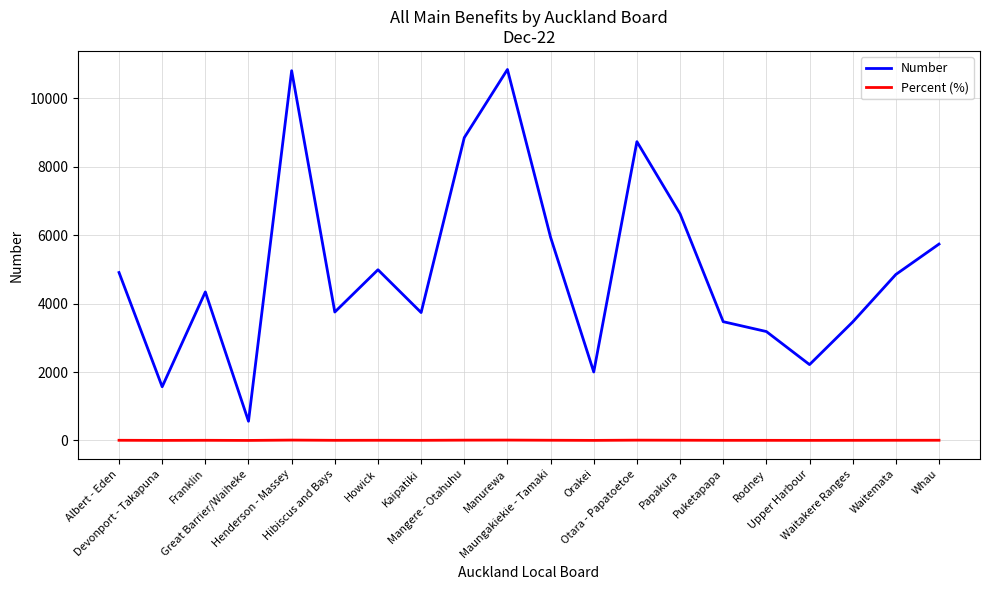

Which series has the largest range (max minus min)?

Number